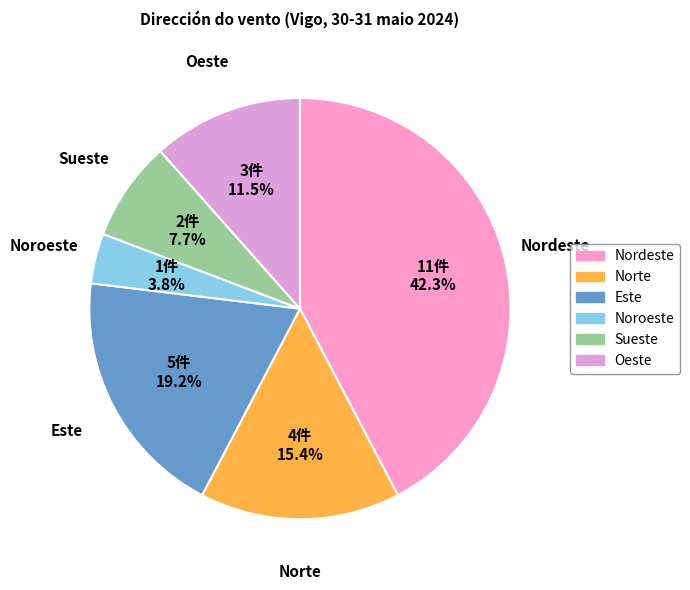

The Noroeste slice represents 4% of the pie. True or false?

True